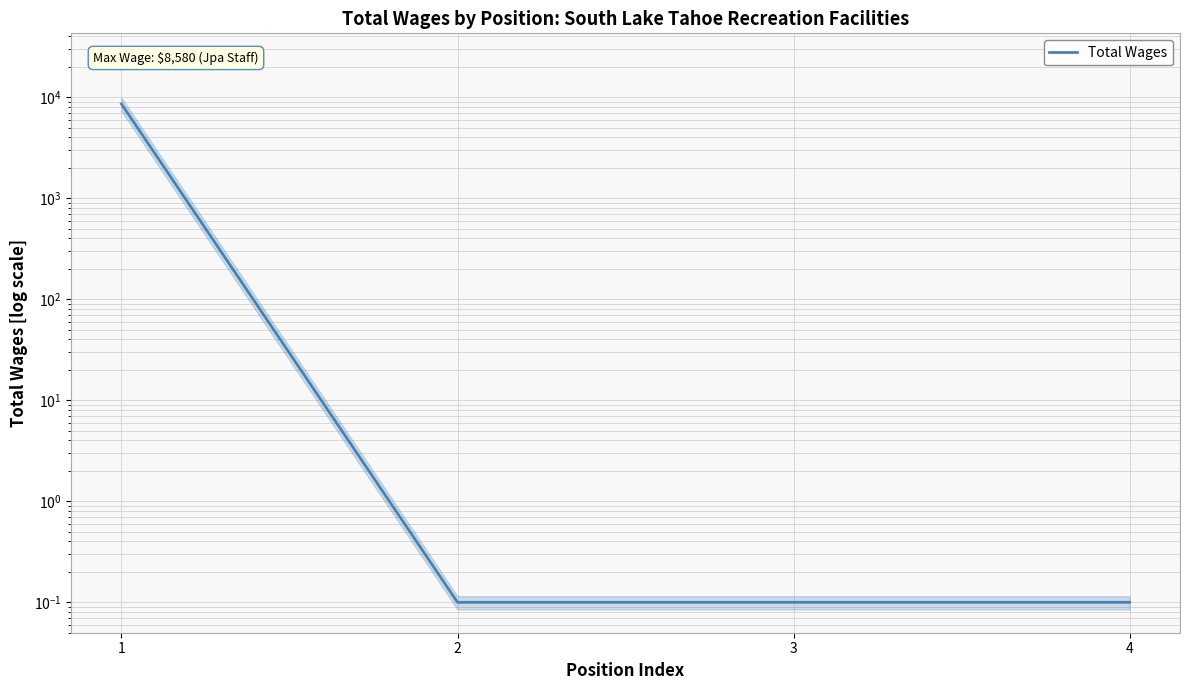

Is this an area chart (filled region under the line)?

No